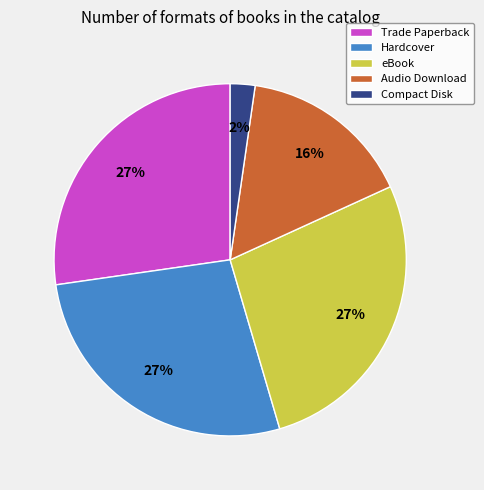

Is there any slice that represents more than half of the pie?

No